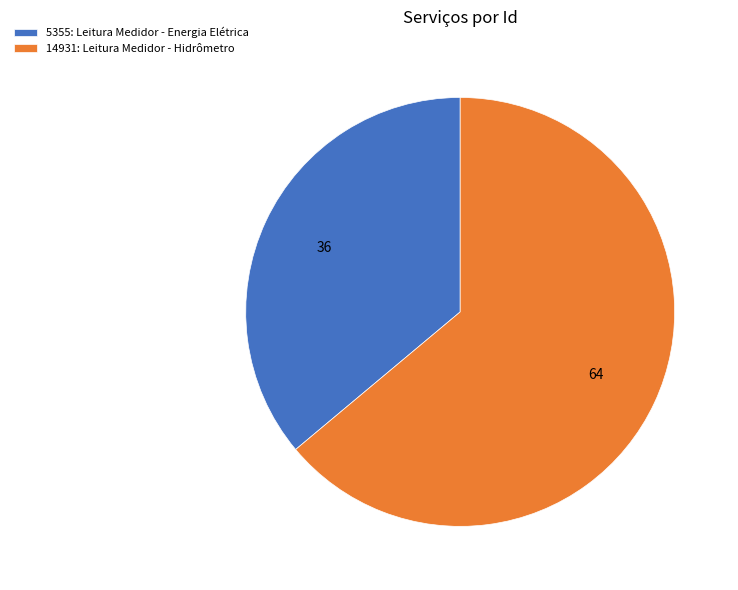

Which has a higher value, 5355: Leitura Medidor - Energia Elétrica or 14931: Leitura Medidor - Hidrômetro?

14931: Leitura Medidor - Hidrômetro